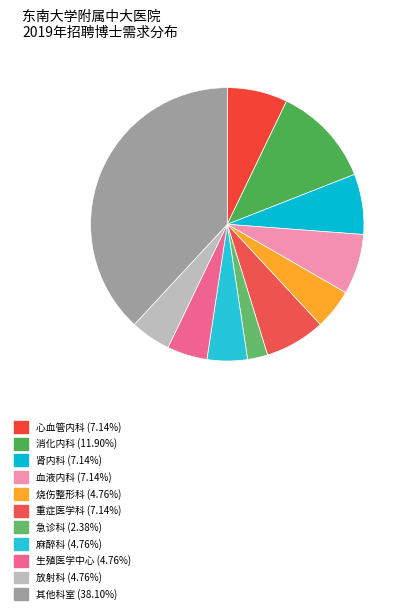

How many segments does this pie chart have?

11